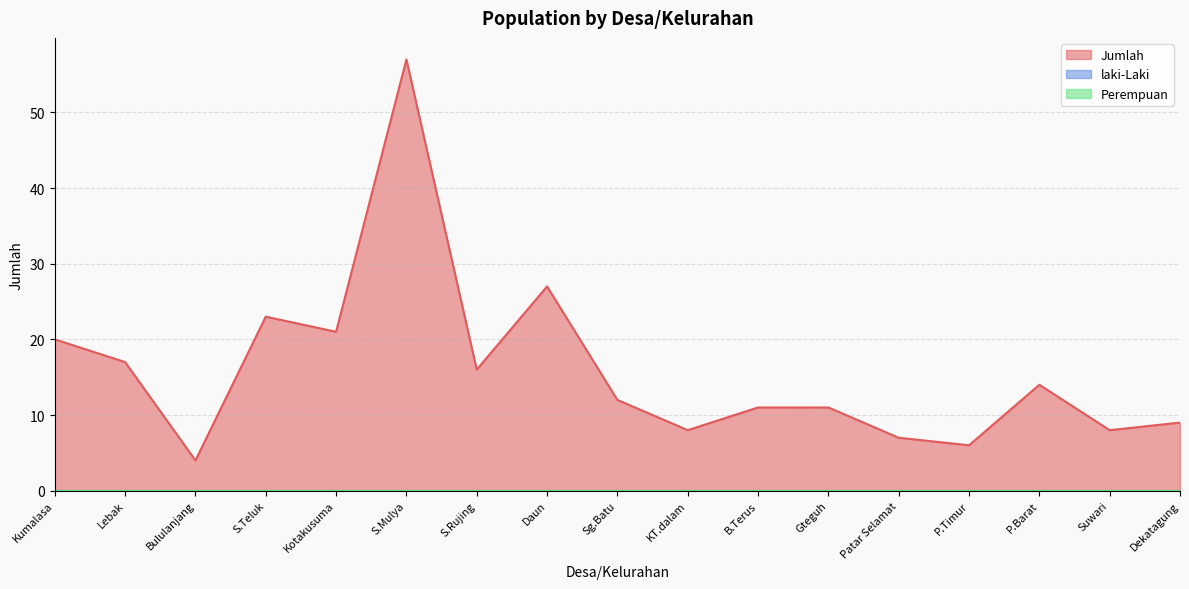

Where is Perempuan nearest to the value 0?

Kumalasa